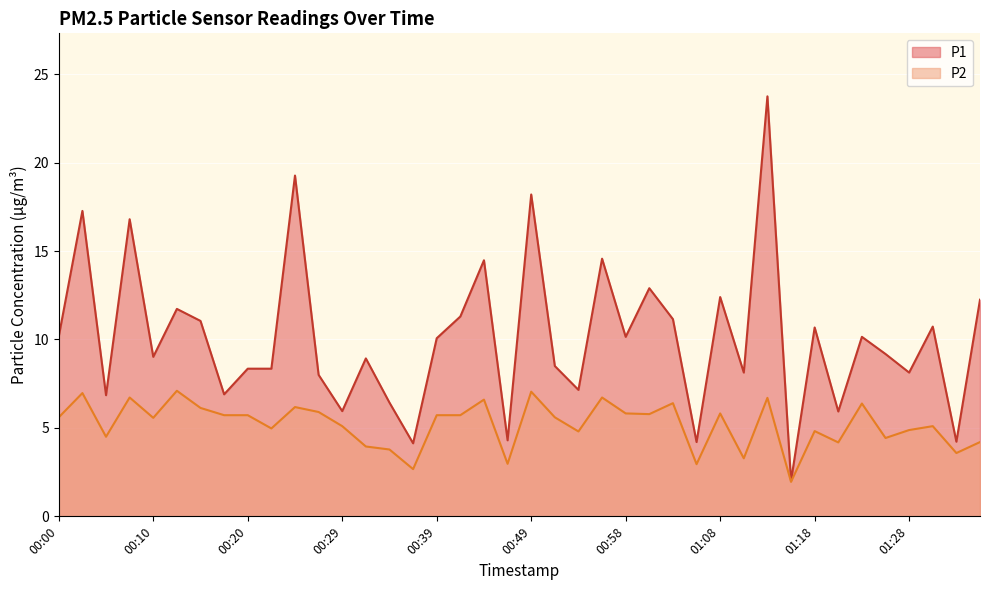

What is the smallest value displayed?

1.9